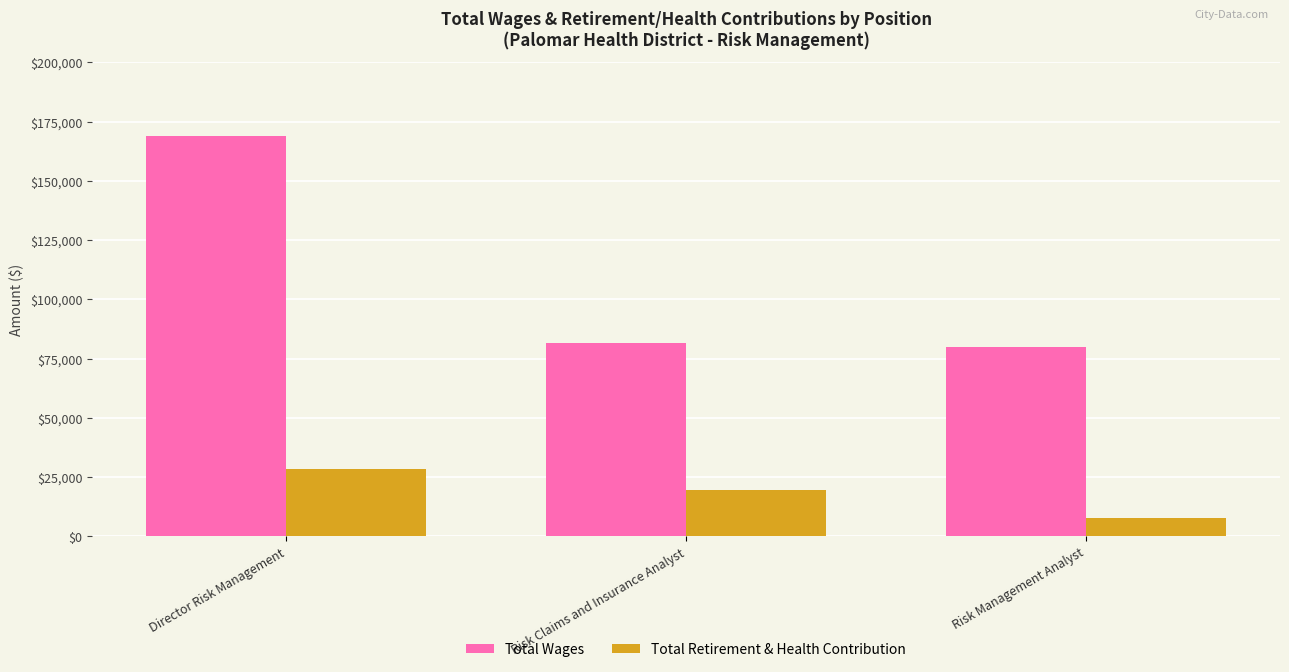

The Total Wages series shows 140499 at Risk Claims and Insurance Analyst. True or false?

False